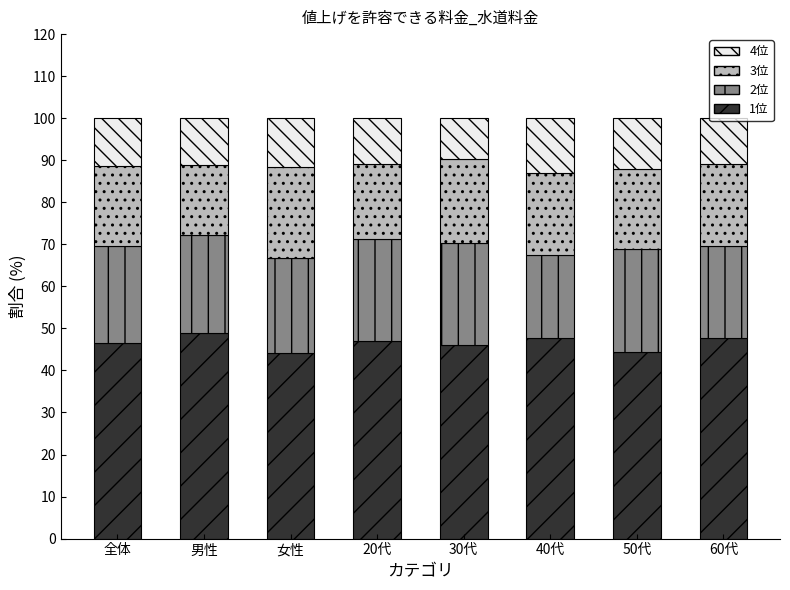

What is the average value of the 1位 series?

46.5